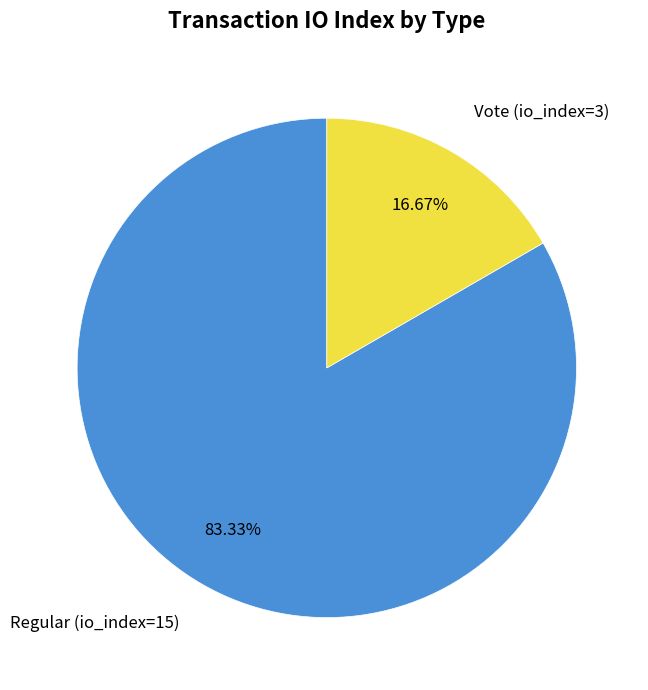

How many slices are in this pie chart?

2